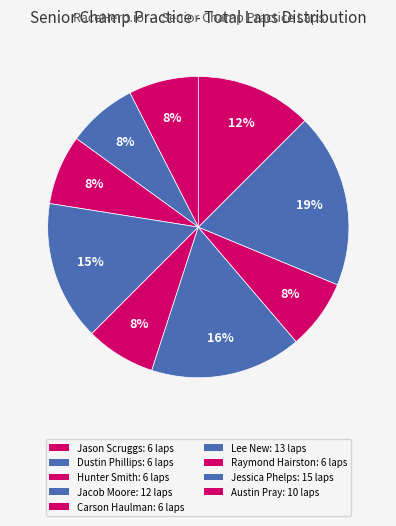

What portion of the pie excludes Raymond Hairston?

92.5%